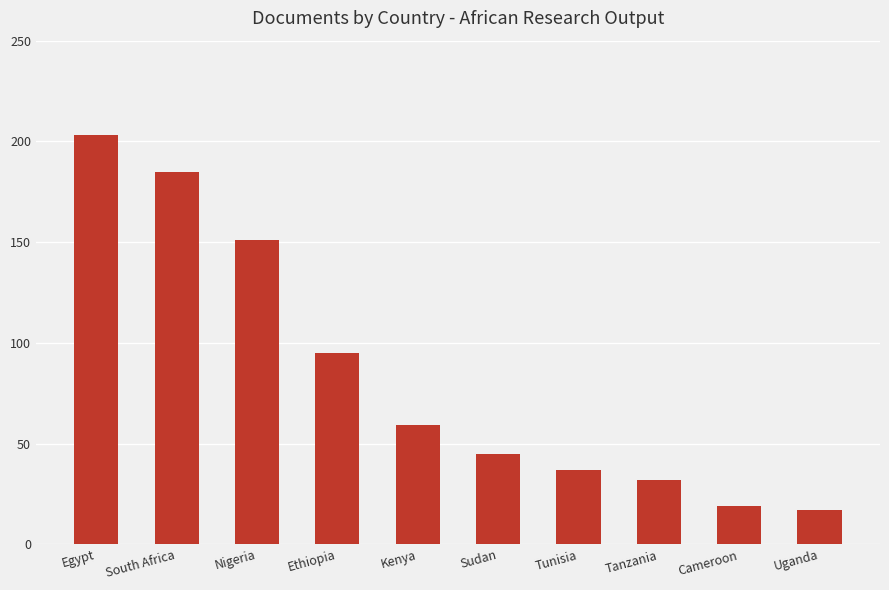

What is the average value?

84